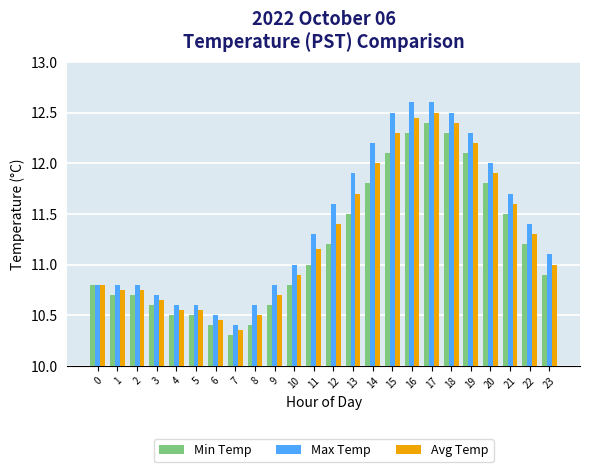

At which category is the sum across all series the highest?

17